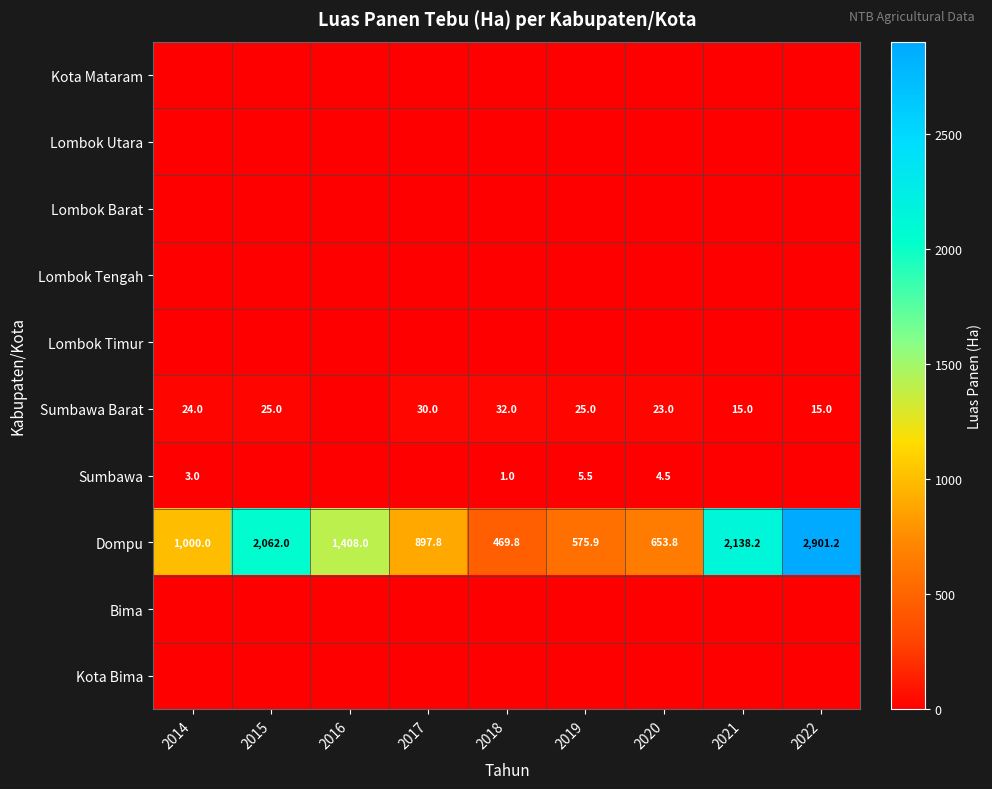

Which label corresponds to the largest value in the chart?

2022